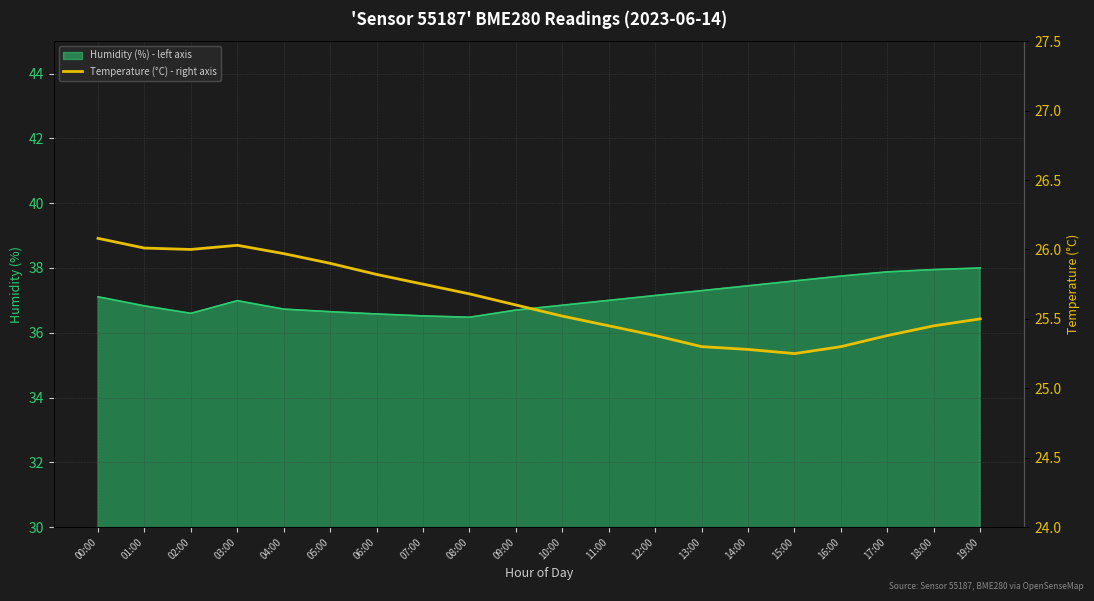

How many lines are shown in the chart?

1